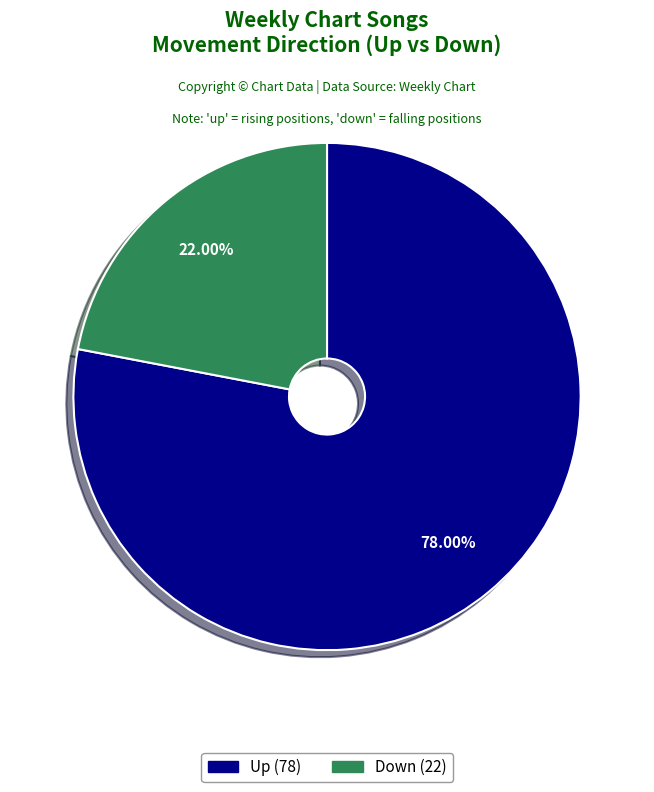

Does any single category account for the majority?

Yes